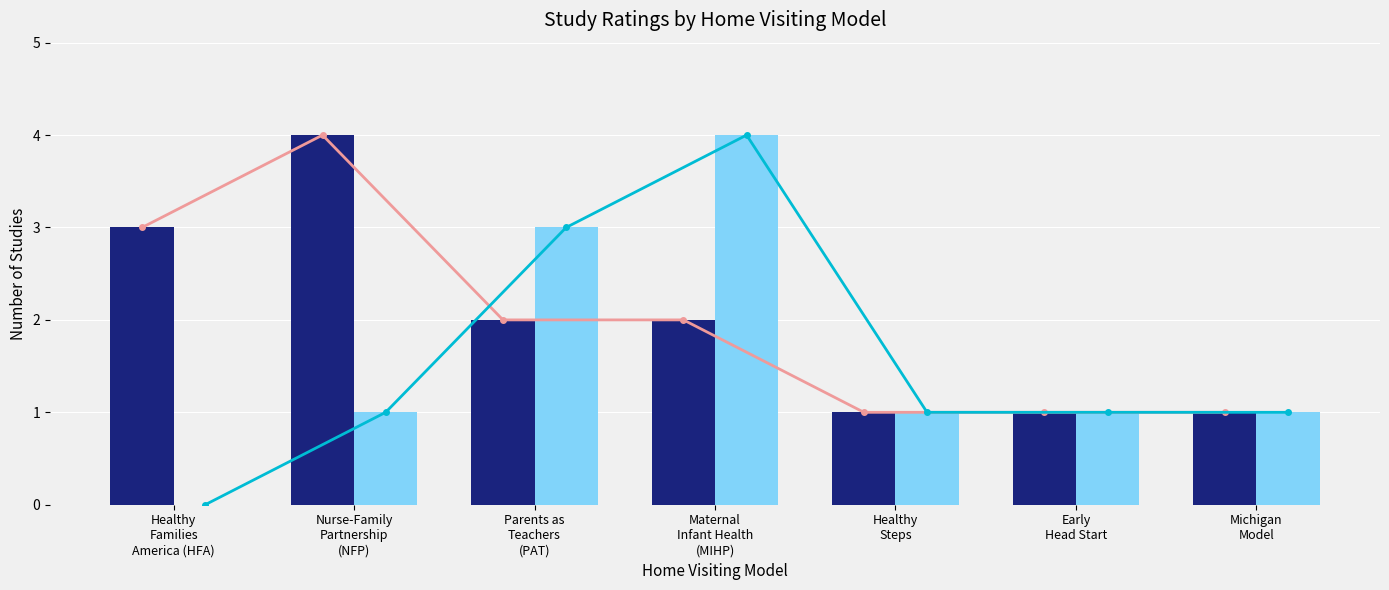

Rank the series by their average value, from highest to lowest.

High, Moderate